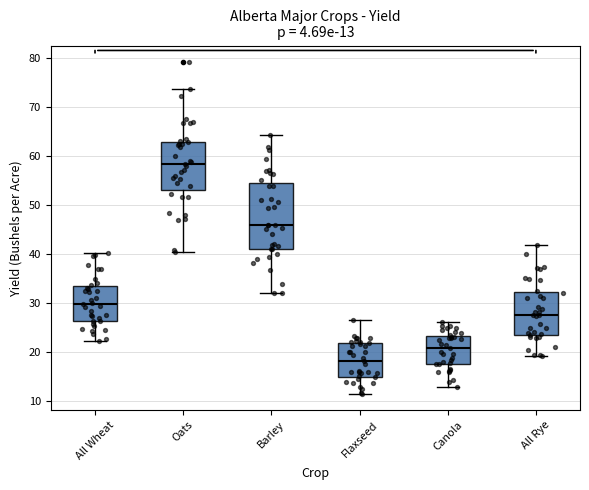

Which box has the highest median line?

Oats